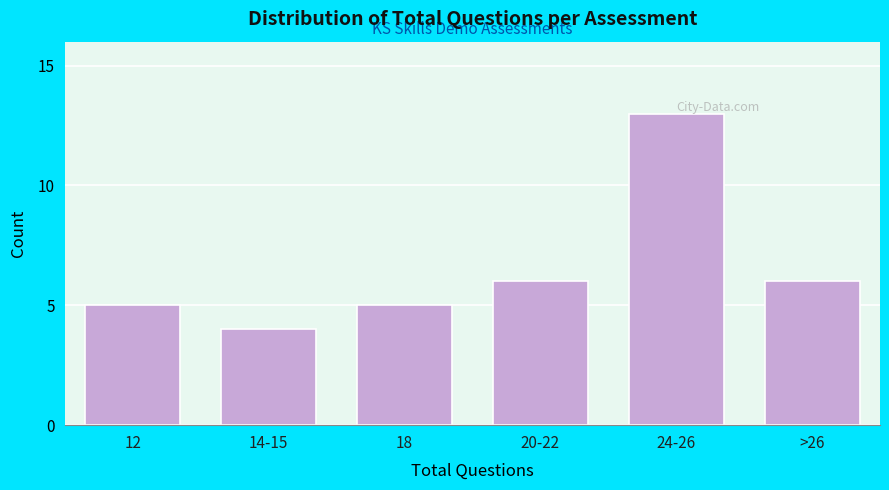

Is it true that the value at 12 is 9?

False